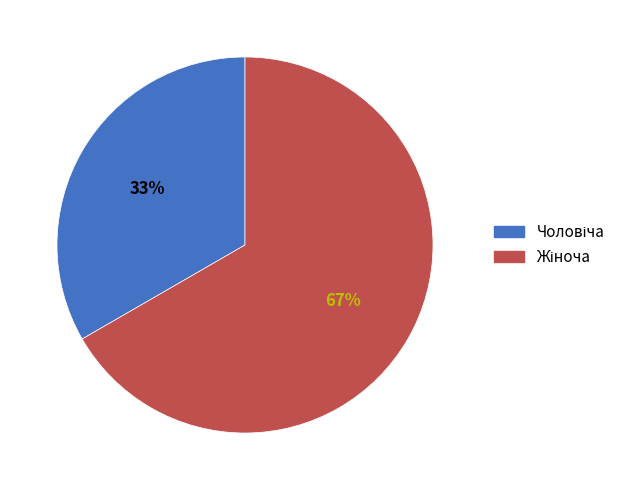

To the nearest percent, what is the average slice percentage?

50%